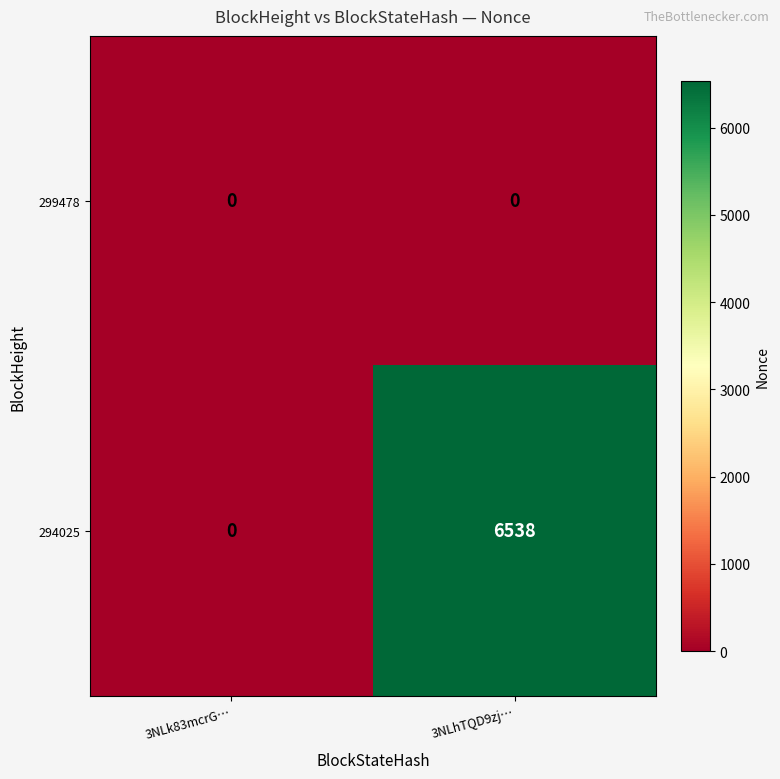

List the series in order of their overall mean, lowest first.

299478, 294025